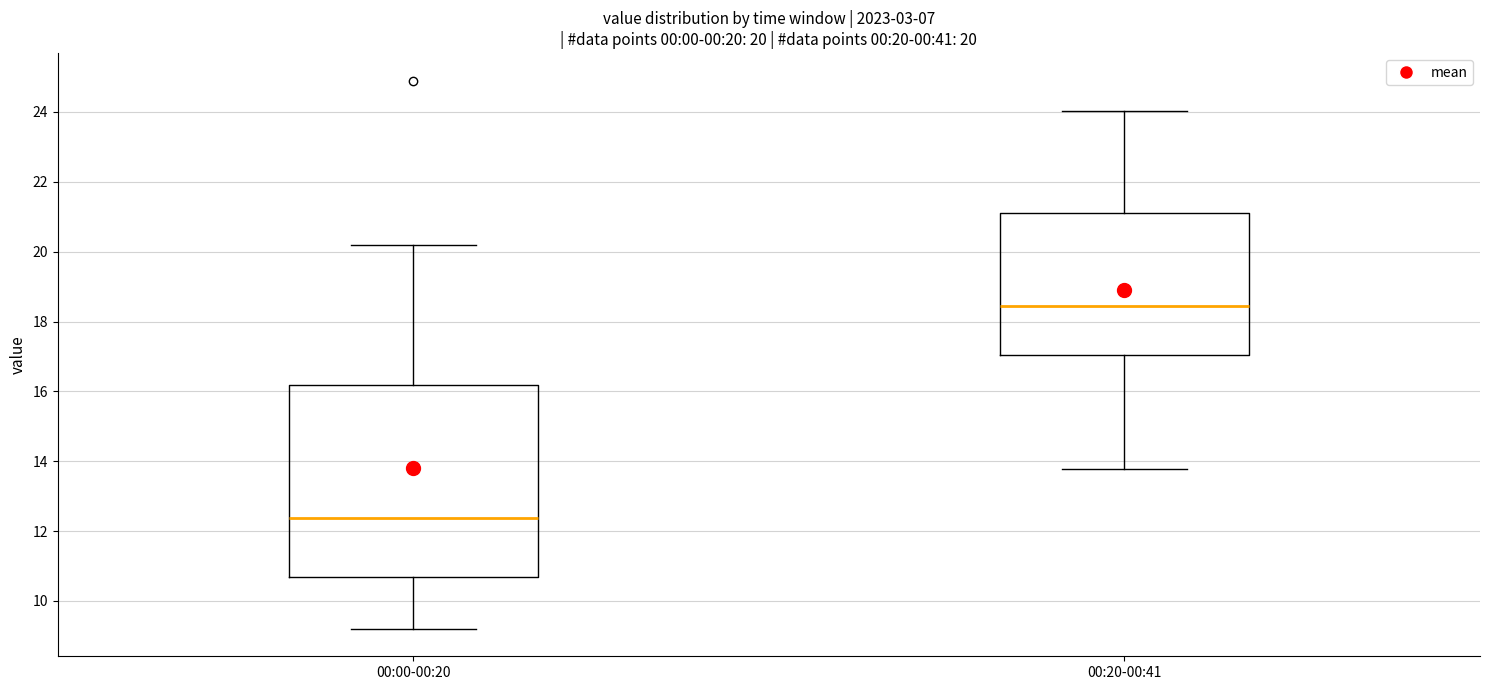

Which box has the lowest median line?

00:00-00:20